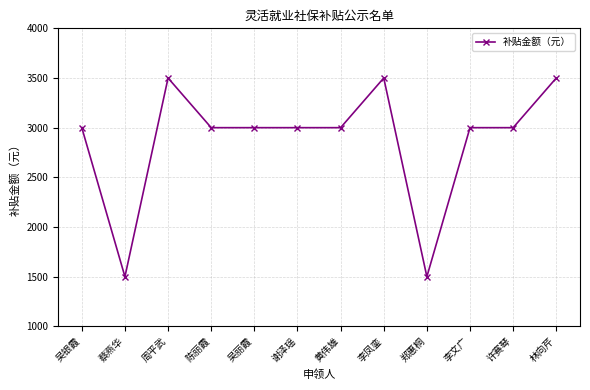

What is the smallest value displayed?

1500